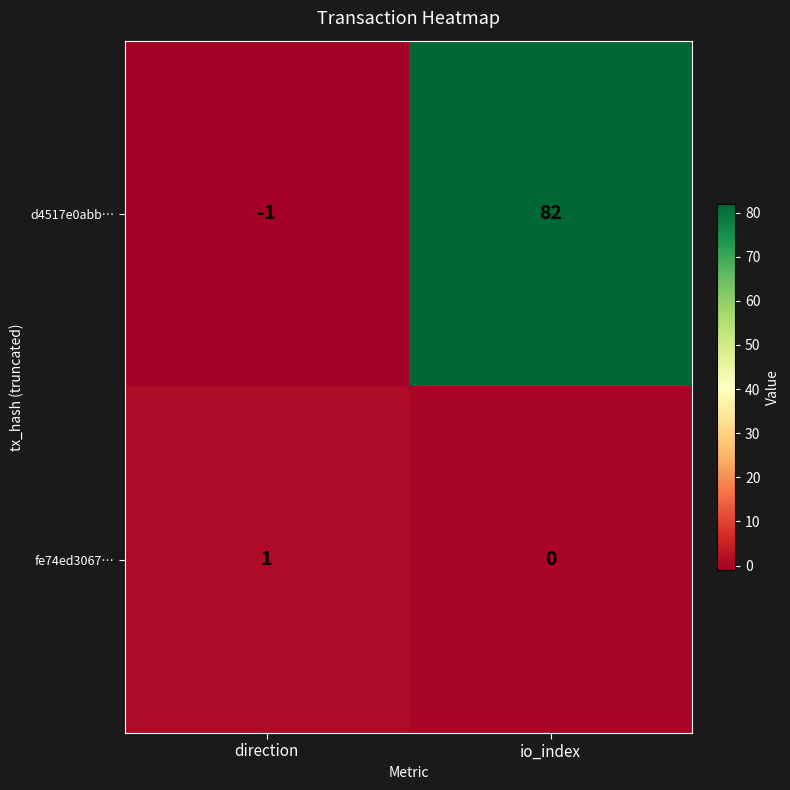

Which category has the highest value across all series?

io_index